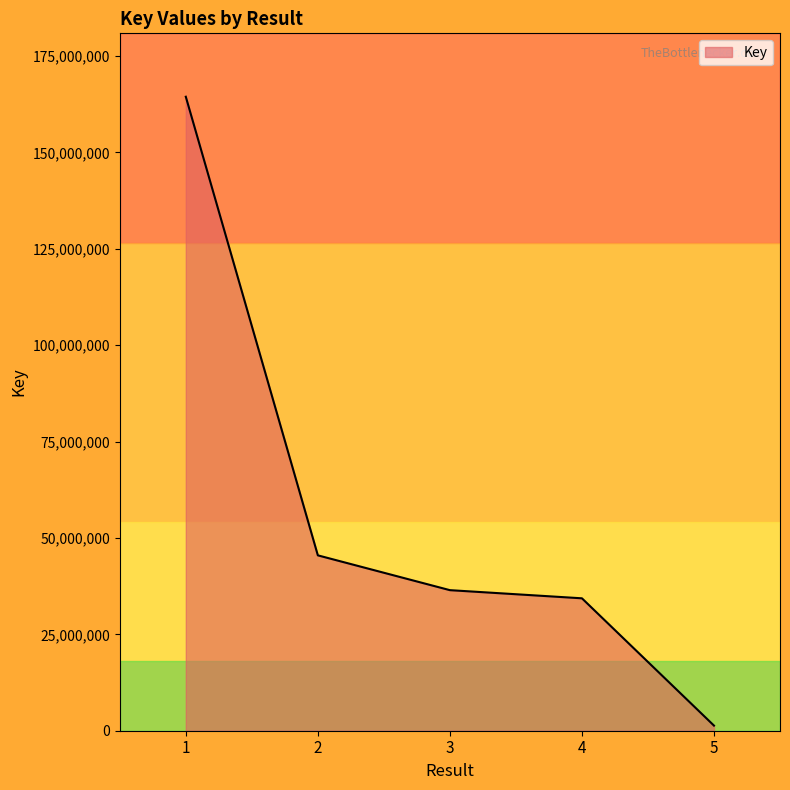

What is the difference between the maximum and minimum values?

163100201